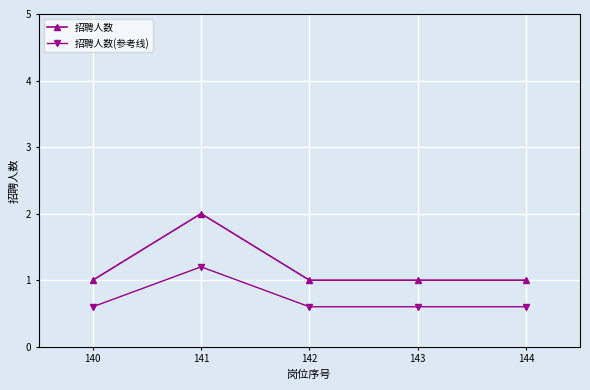

The value of 招聘人数(参考线) at 142 is 0.6. True or false?

True